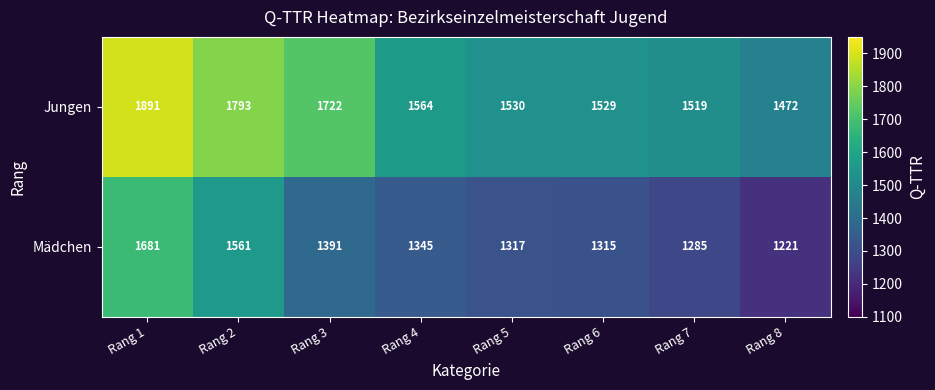

Which series has the largest total across all categories?

Jungen